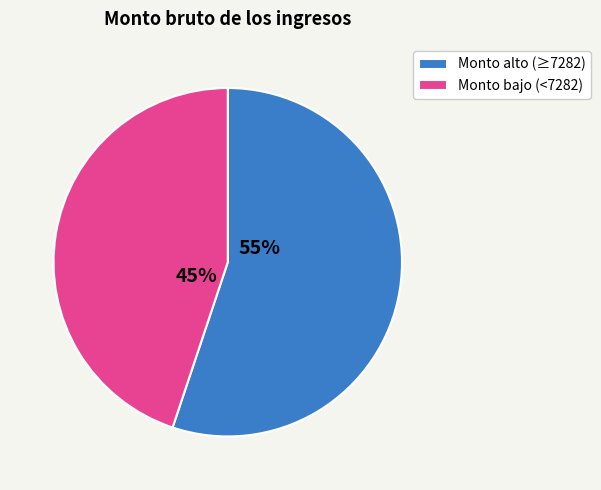

Do Monto bajo (<7282) and Monto alto (≥7282) together represent more than half of the pie?

Yes